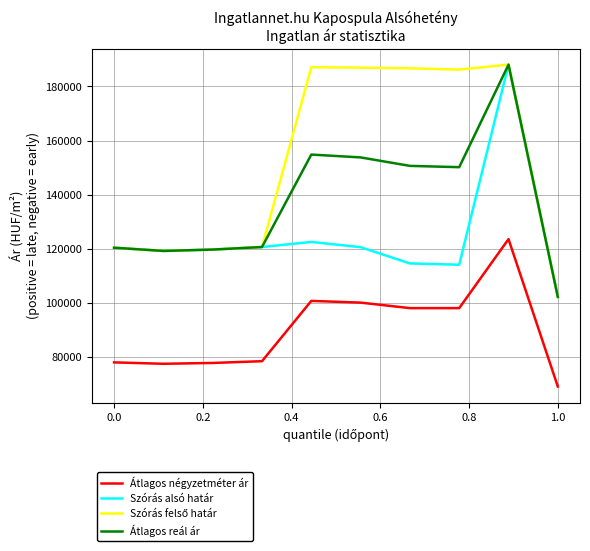

What is the maximum value shown in the chart?

188072